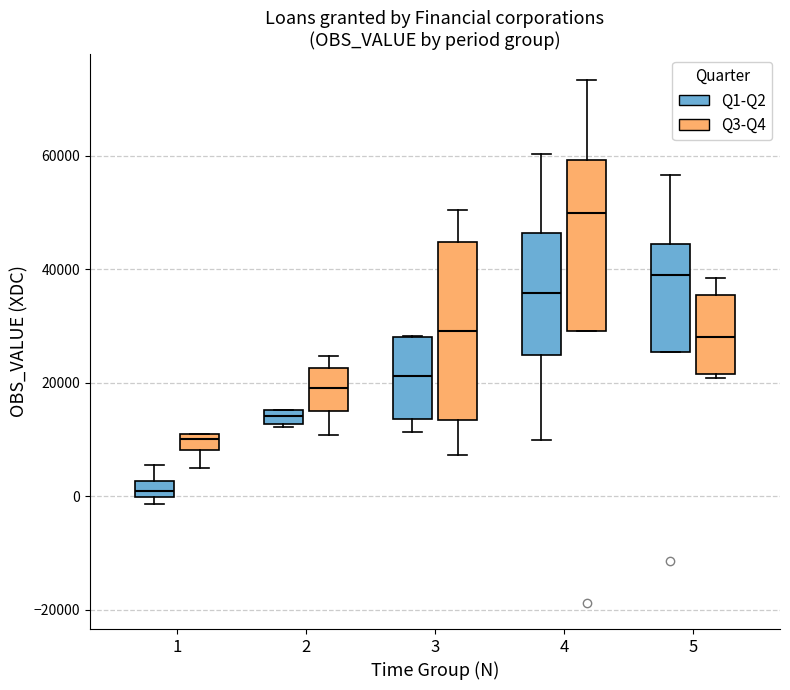

Which box's median line is the lowest?

1 (Q1-Q2)